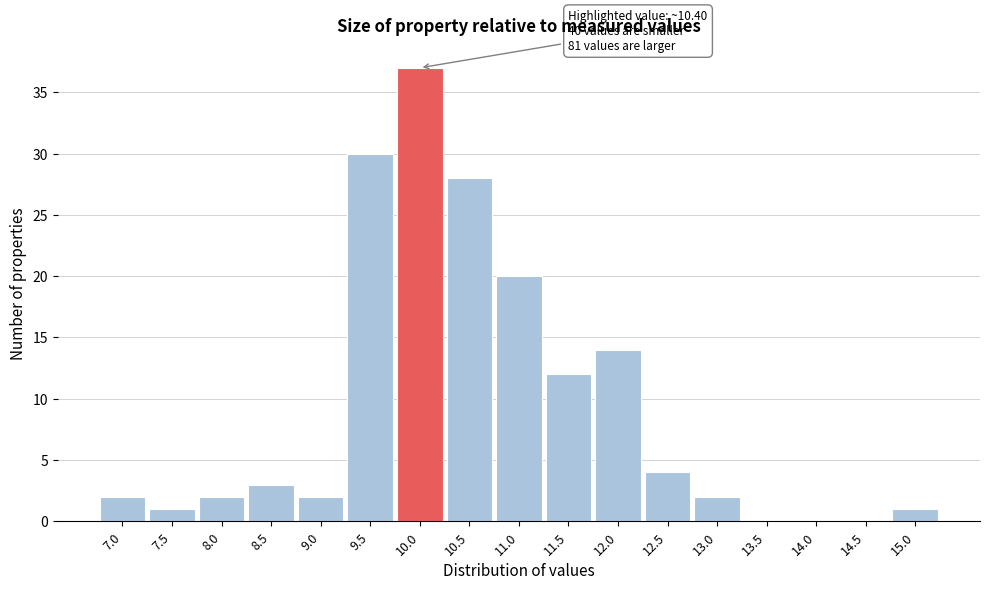

Reading left to right, extract all data points from this chart.

7.0=2	7.5=1	8.0=2	8.5=3	9.0=2	9.5=30	10.0=37	10.5=28	11.0=20	11.5=12	12.0=14	12.5=4	13.0=2	13.5=0	14.0=0	14.5=0	15.0=1